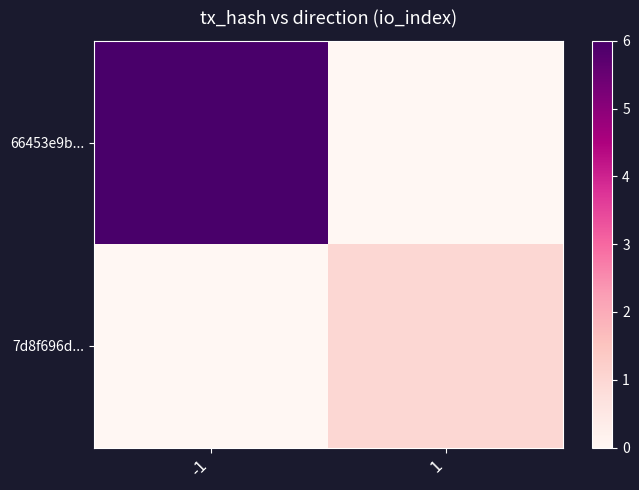

List the series in order of their peak value, lowest first.

7d8f696d..., 66453e9b...